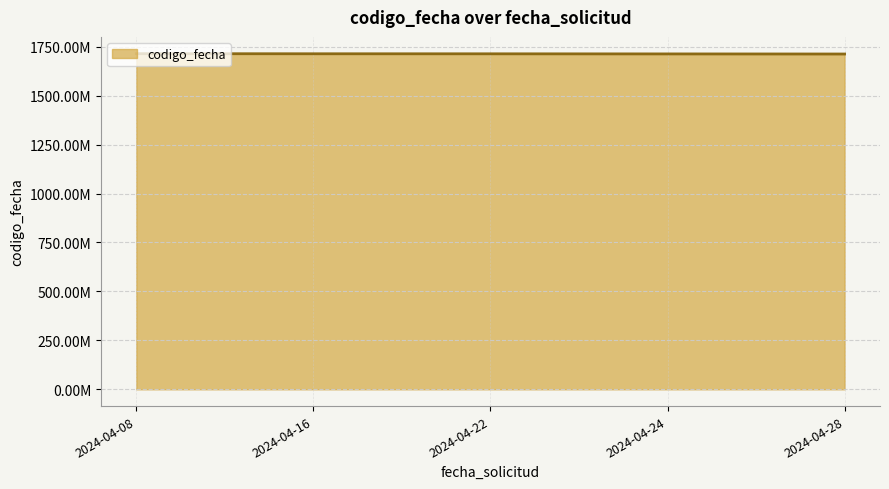

Is this an area chart (filled region under the line)?

Yes